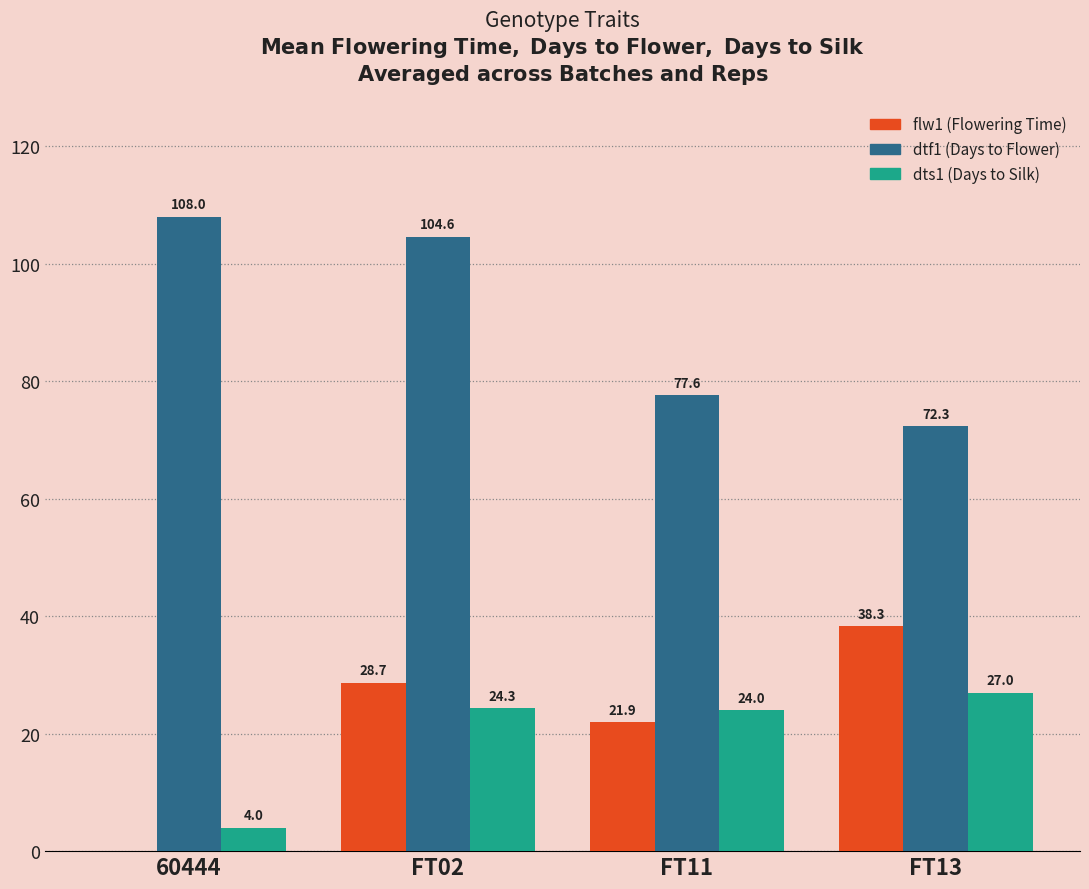

What is the total value across all series at FT13?

137.6